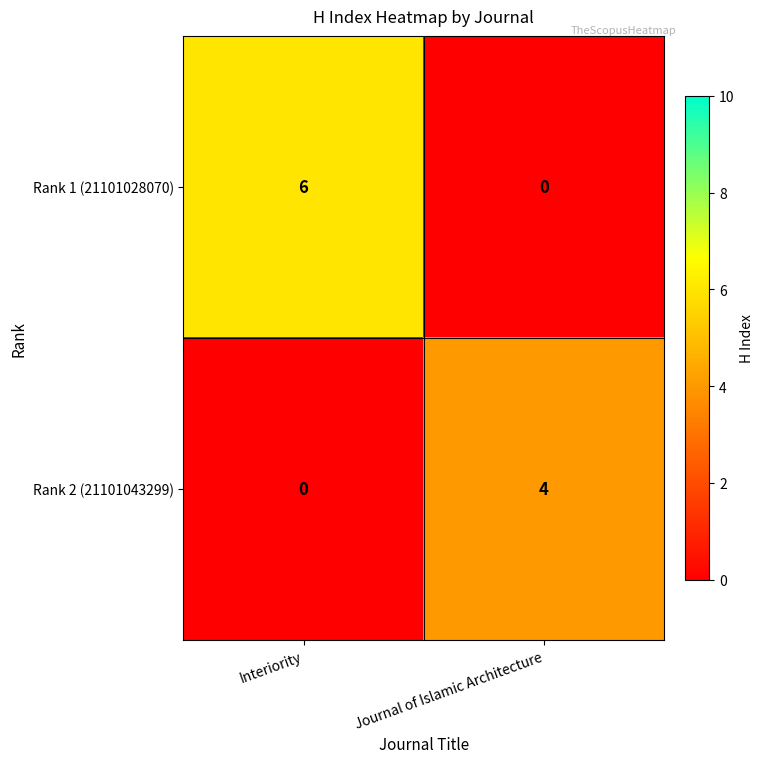

At which label does Rank 2 (21101043299) reach its minimum?

Interiority